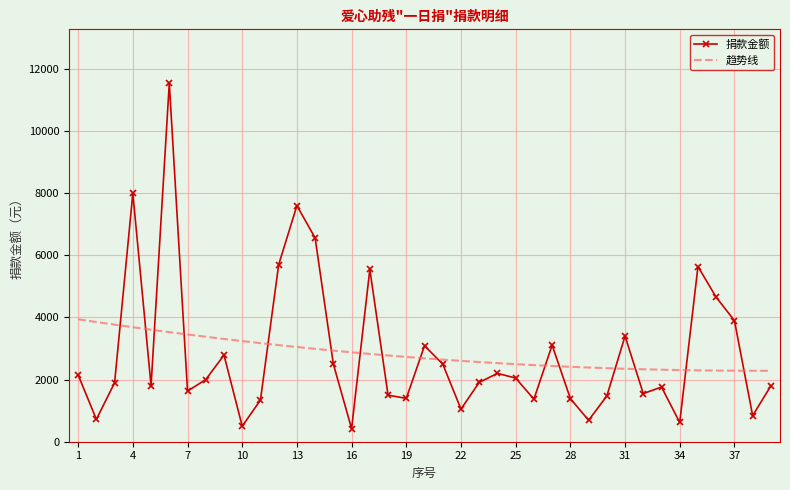

List the series in order of their peak value, highest first.

捐款金额, 趋势线